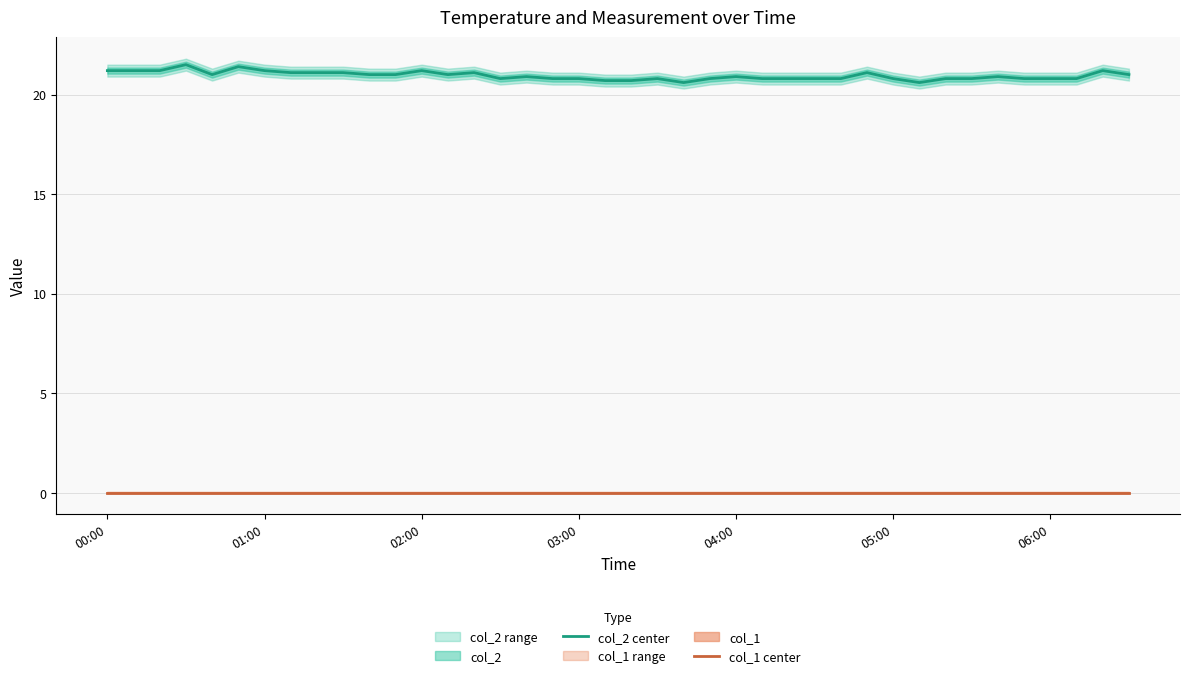

How many lines are shown in the chart?

2